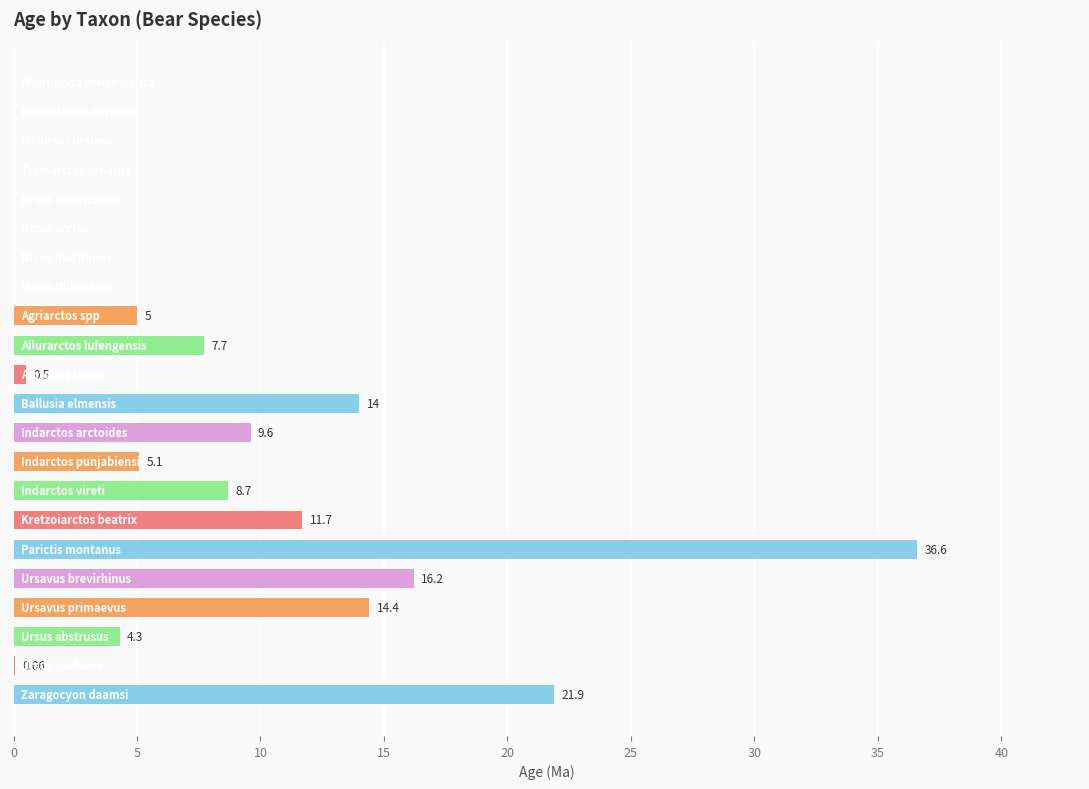

What is the sum of all values?

155.8